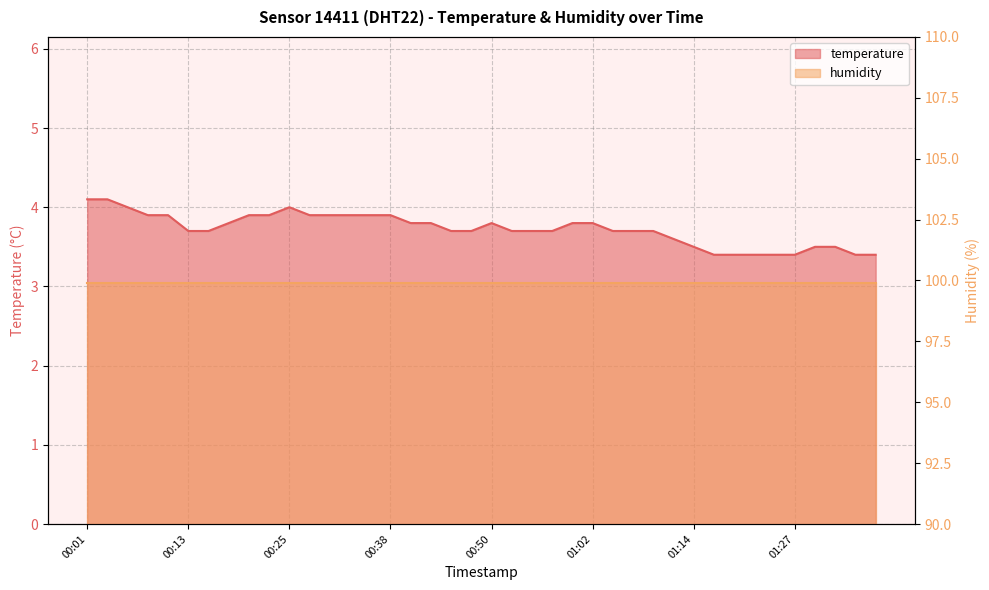

What is the label of the 8th point from the left?

00:18